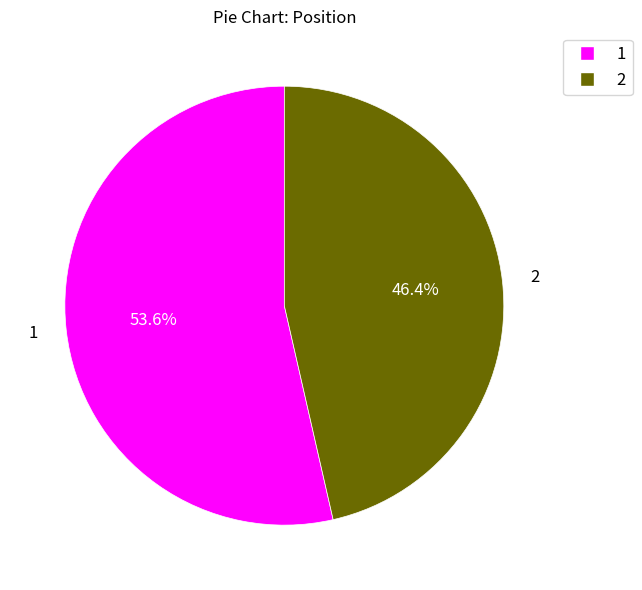

Count the number of slices in the pie.

2